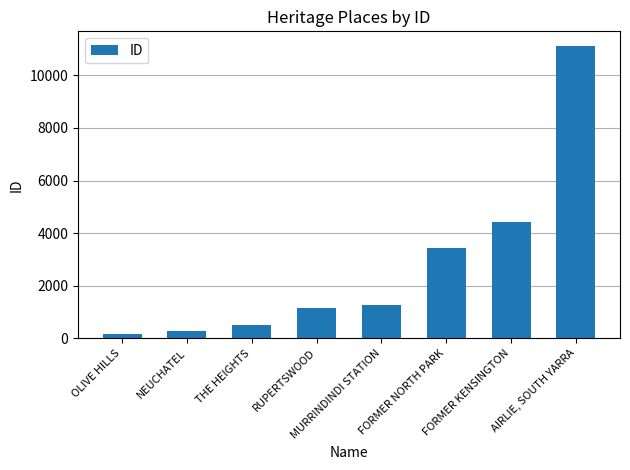

What position from the right is NEUCHATEL?

7